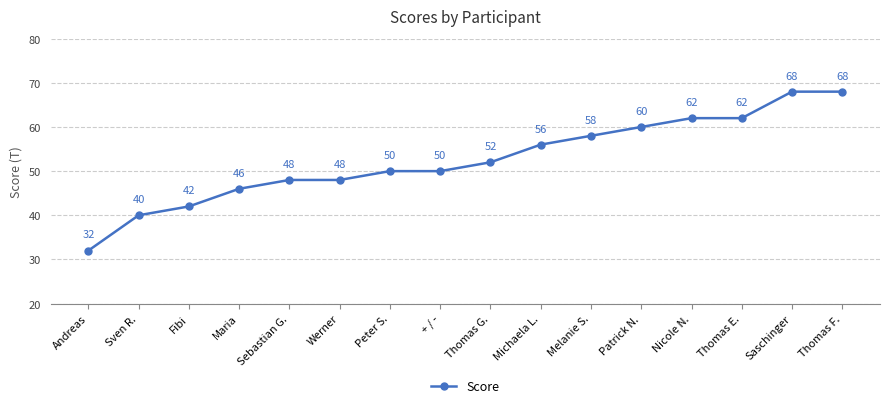

What value does the data have at Saschinger, to the nearest 5?

70